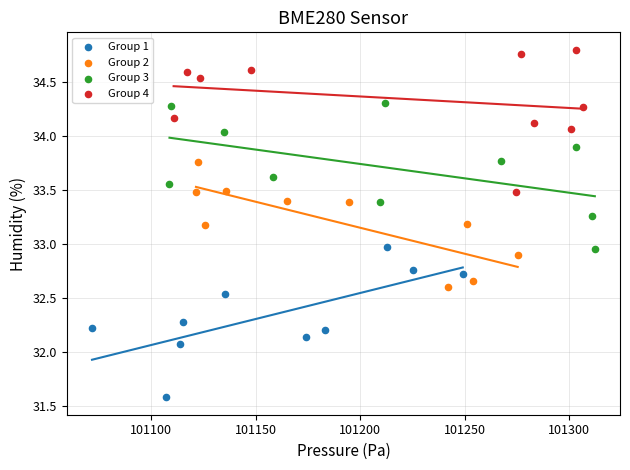

Which series reaches the minimum Y coordinate?

Group 1